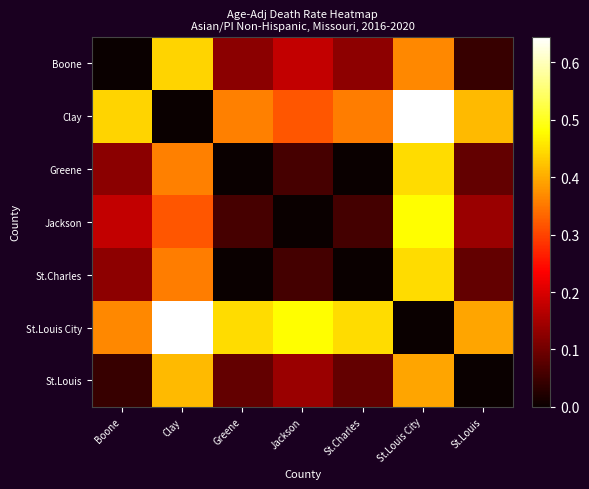

How many categories are shown in the chart?

7